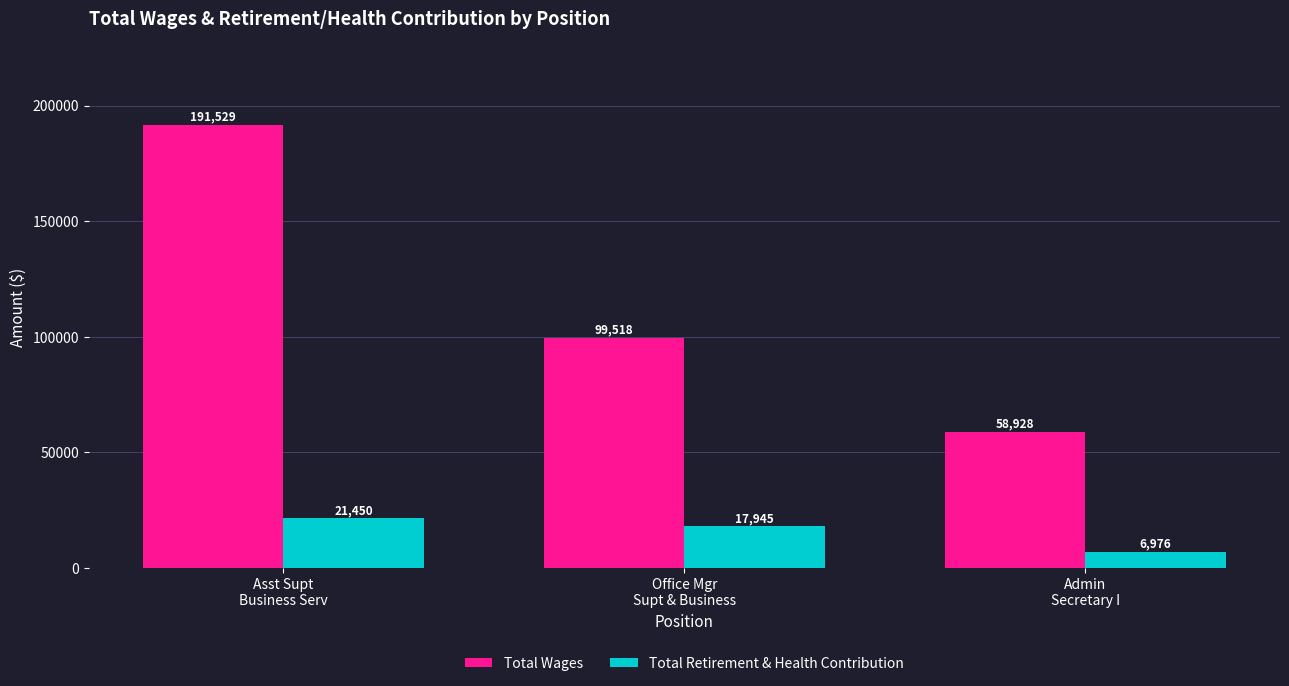

Count the number of categories in the chart.

3